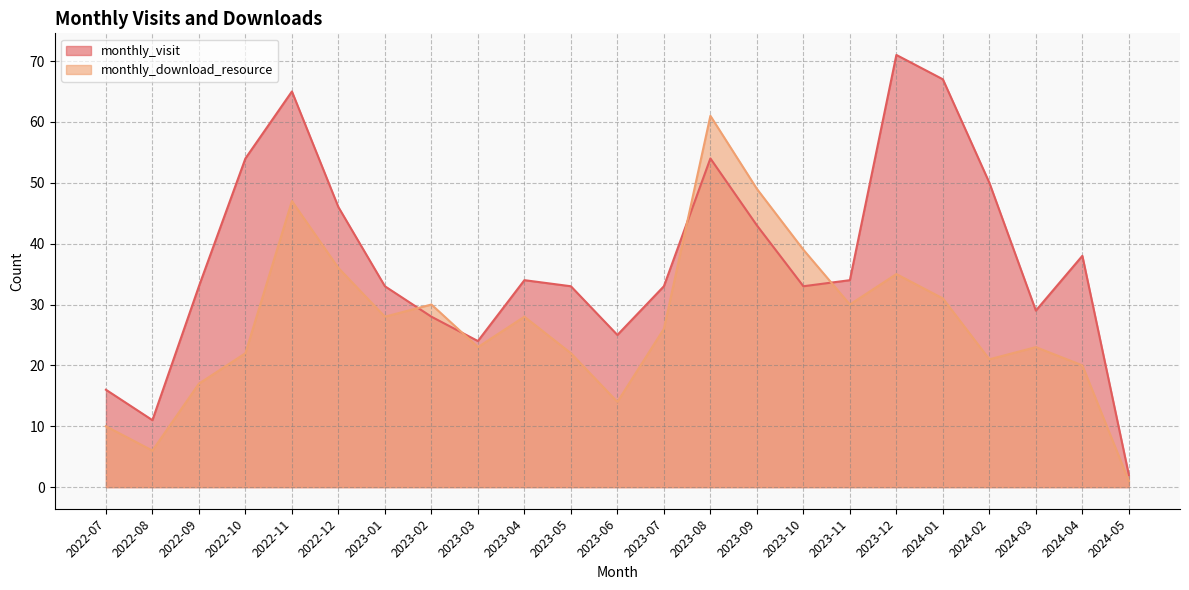

How many lines are shown in the chart?

2